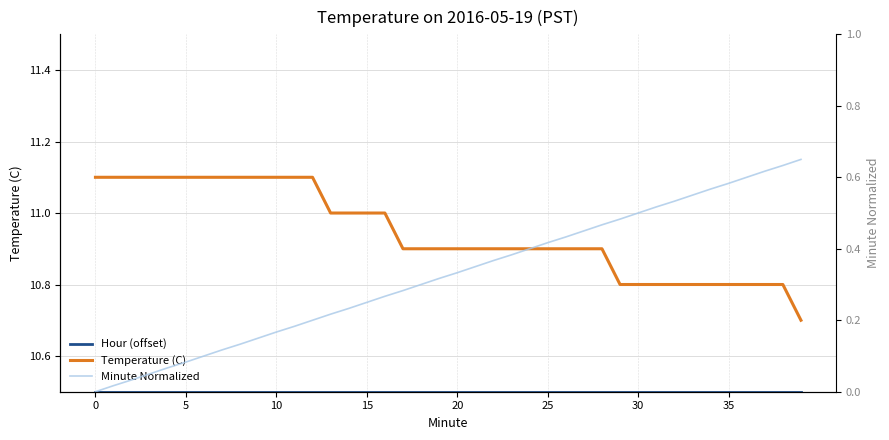

Which series changed the most between 5 and 30?

Minute Normalized